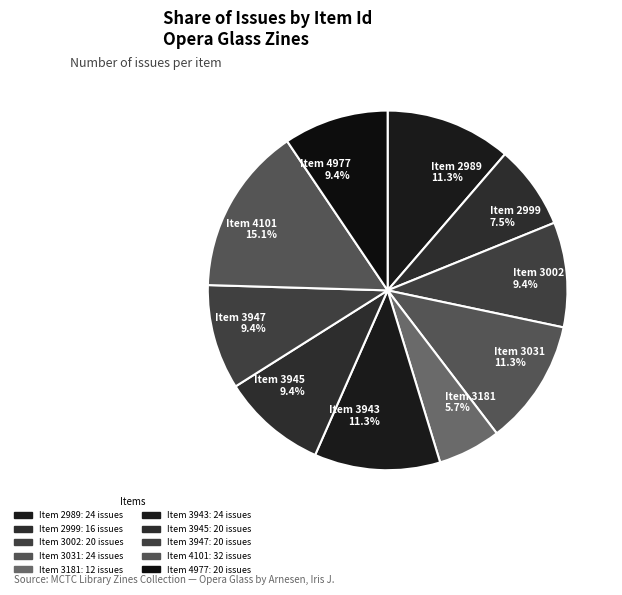

Is the sum of Item 3031 and Item 2999 greater than half?

No